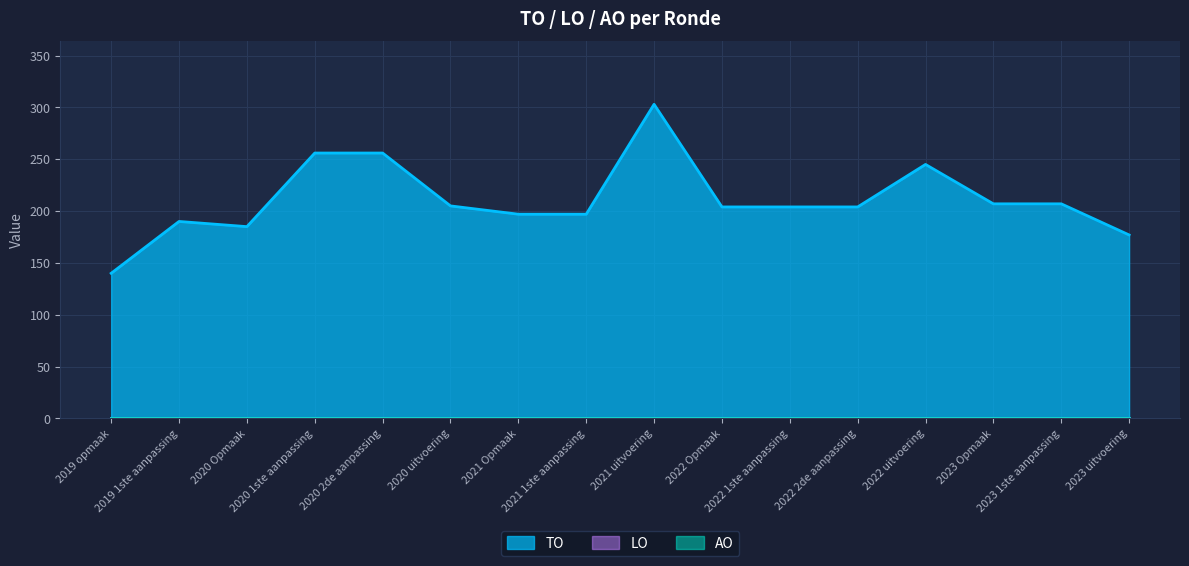

True or false: TO and LO intersect in this chart.

False